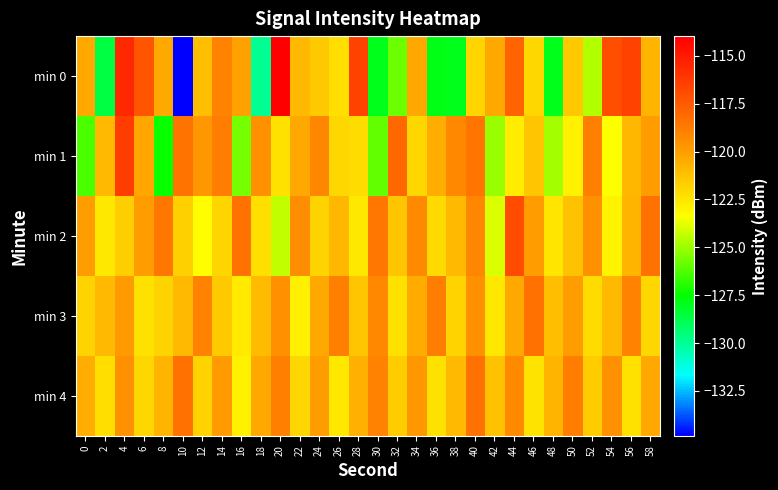

Reading left to right, transcribe all the data shown in this chart.

min 0: 0=-120.3	2=-128.6	4=-115.5	6=-117.3	8=-120.3	10=-134.8	12=-121.1	14=-119.0	16=-120.2	18=-129.9	20=-114.0	22=-121.0	24=-121.5	26=-122.2	28=-116.5	30=-128.0	32=-125.7	34=-120.3	36=-127.8	38=-127.9	40=-121.9	42=-120.4	44=-117.9	46=-122.0	48=-128.0	50=-121.5	52=-124.6	54=-117.0	56=-116.6	58=-120.8
min 1: 0=-126.3	2=-120.9	4=-116.4	6=-120.3	8=-127.4	10=-118.4	12=-119.8	14=-118.8	16=-125.6	18=-119.6	20=-122.3	22=-120.3	24=-119.1	26=-122.0	28=-122.2	30=-125.9	32=-118.0	34=-122.0	36=-120.5	38=-119.2	40=-118.5	42=-125.0	44=-122.7	46=-121.3	48=-124.8	50=-122.9	52=-118.9	54=-123.4	56=-120.9	58=-120.0
min 2: 0=-120.0	2=-122.5	4=-121.6	6=-120.0	8=-118.6	10=-121.8	12=-123.3	14=-121.9	16=-118.4	18=-122.3	20=-124.4	22=-119.4	24=-121.8	26=-120.8	28=-122.6	30=-118.6	32=-121.3	34=-119.3	36=-122.1	38=-121.0	40=-119.2	42=-123.9	44=-117.0	46=-120.0	48=-122.5	50=-121.2	52=-119.5	54=-123.0	56=-120.7	58=-118.3
min 3: 0=-121.8	2=-120.9	4=-119.9	6=-122.4	8=-121.9	10=-121.0	12=-119.0	14=-121.5	16=-122.6	18=-121.0	20=-119.6	22=-122.8	24=-120.3	26=-118.9	28=-121.4	30=-119.3	32=-122.4	34=-120.4	36=-118.8	38=-121.8	40=-119.6	42=-122.6	44=-120.3	46=-118.3	48=-121.1	50=-120.0	52=-122.2	54=-120.9	56=-119.0	58=-122.0
min 4: 0=-120.5	2=-122.2	4=-119.5	6=-122.0	8=-120.7	10=-118.3	12=-121.8	14=-119.9	16=-122.9	18=-120.4	20=-118.9	22=-122.0	24=-120.0	26=-122.5	28=-120.6	30=-119.0	32=-121.6	34=-119.8	36=-122.3	38=-120.9	40=-118.4	42=-121.3	44=-119.4	46=-122.4	48=-120.8	50=-118.8	52=-121.6	54=-119.6	56=-122.3	58=-120.3